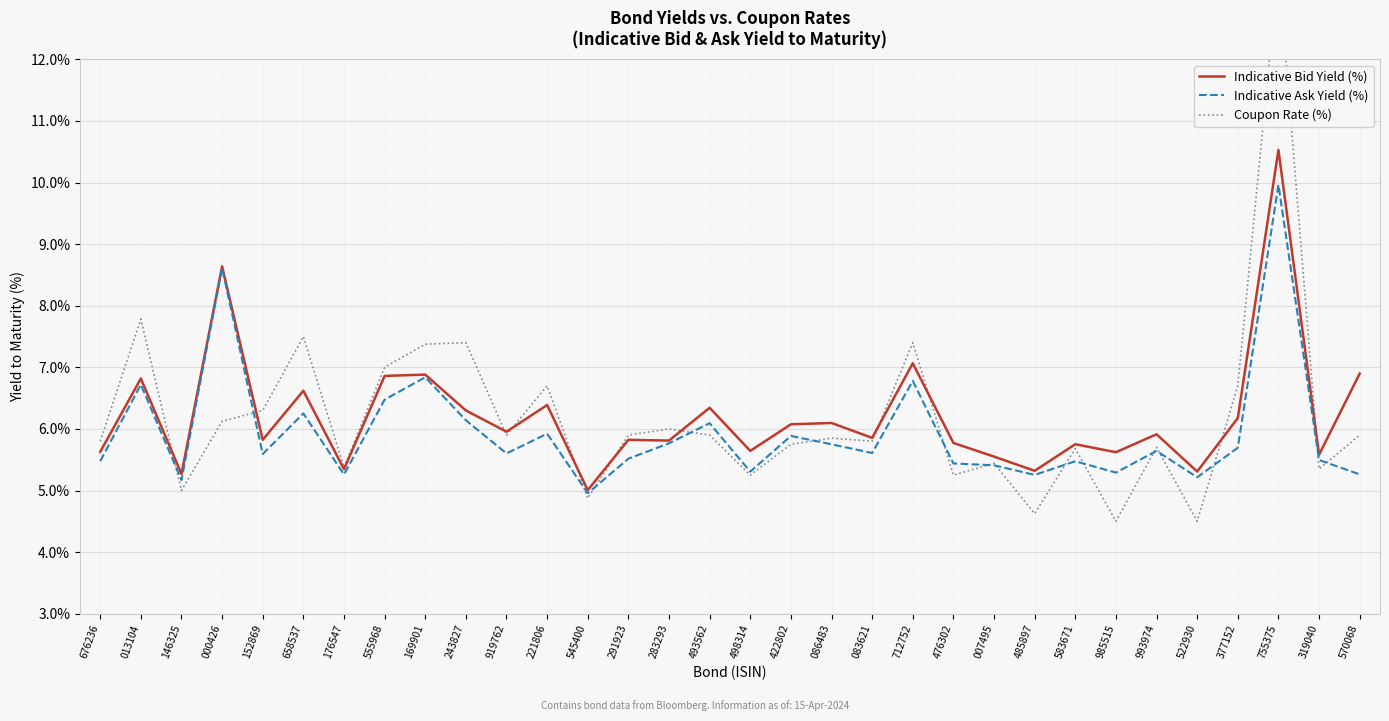

The Indicative Bid Yield (%) series shows 6.9 at 545400. True or false?

False